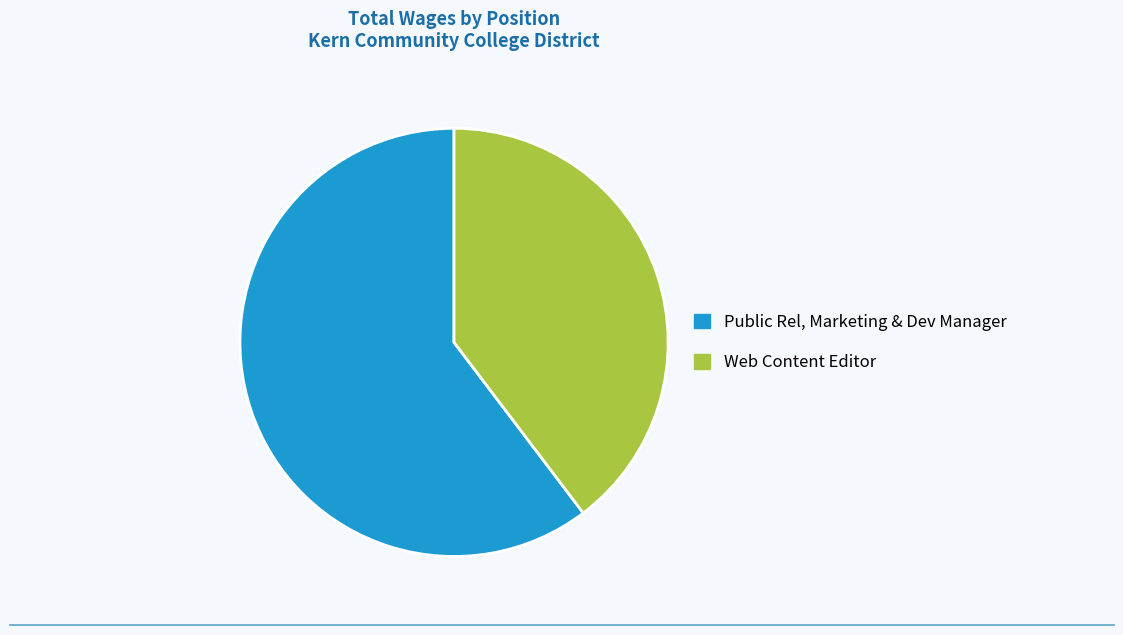

How many slices are in this pie chart?

2